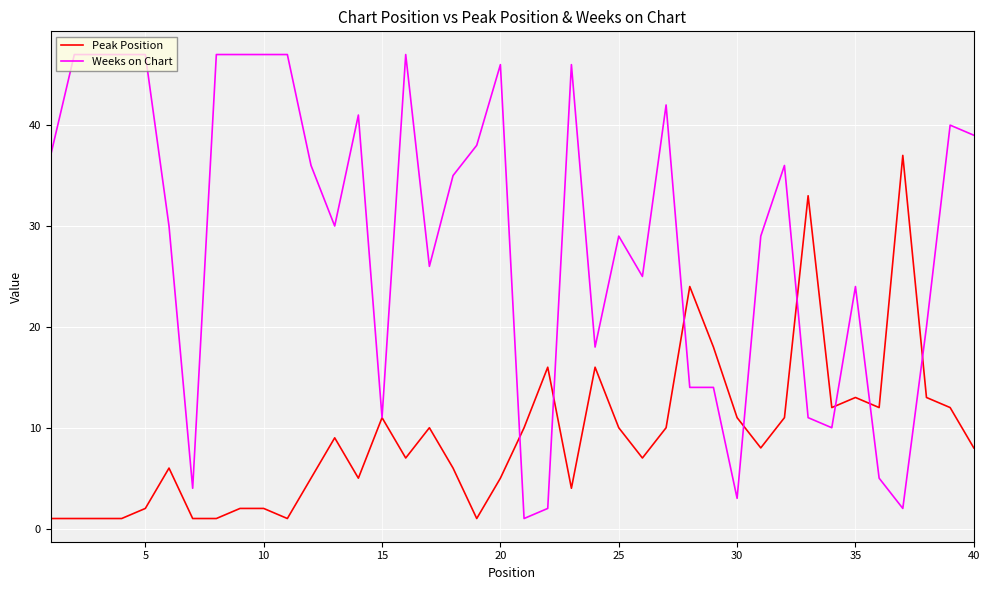

What are all the series names shown in the legend?

Peak Position, Weeks on Chart